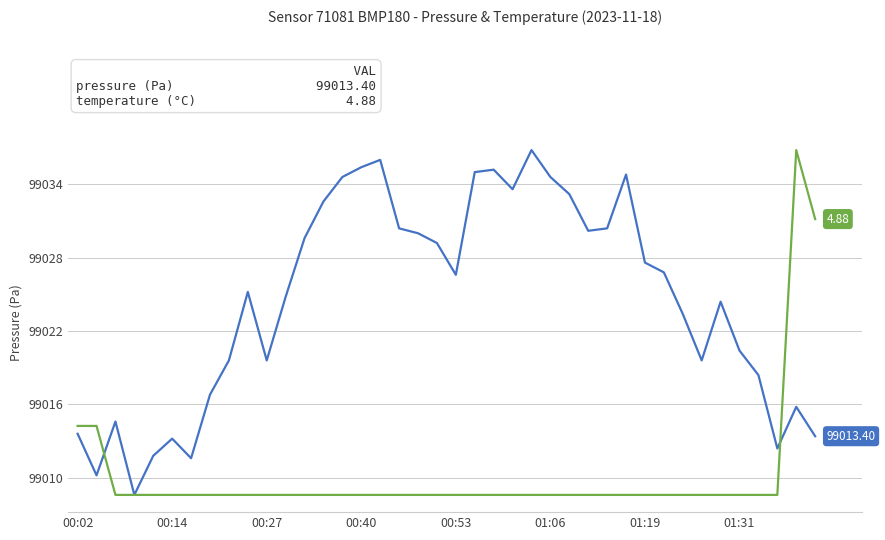

How many lines are shown in the chart?

2